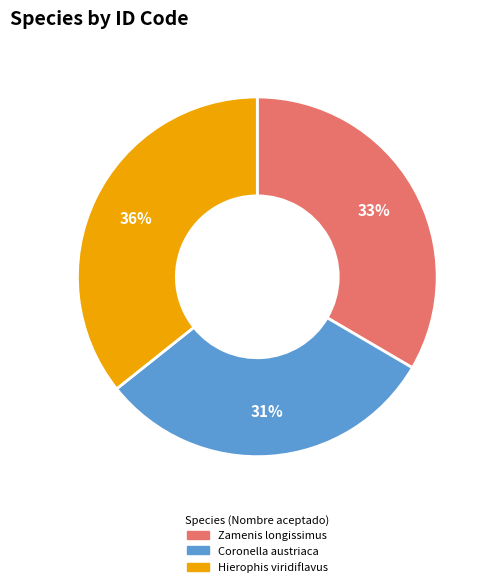

The Coronella austriaca slice represents 25% of the pie. True or false?

False